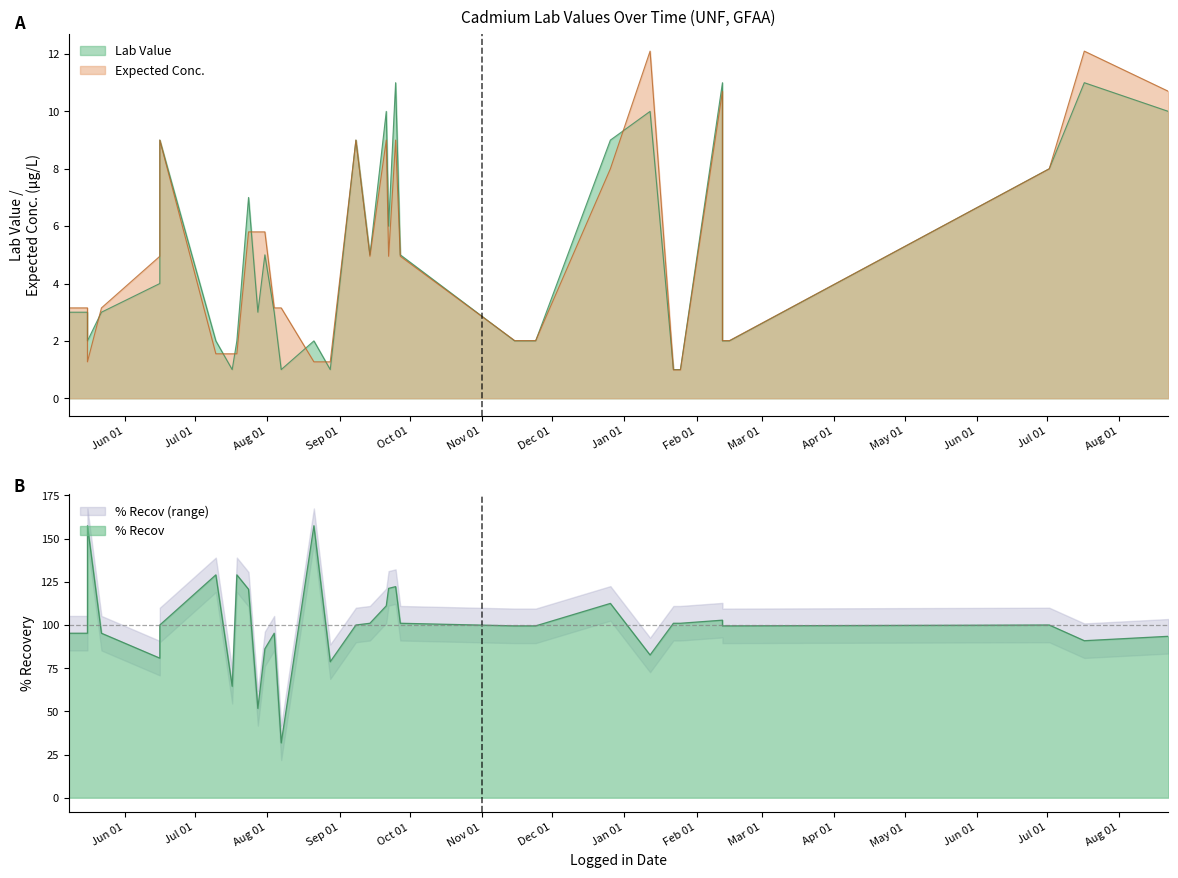

Where is % Recov nearest to the value 94?

1990-08-22